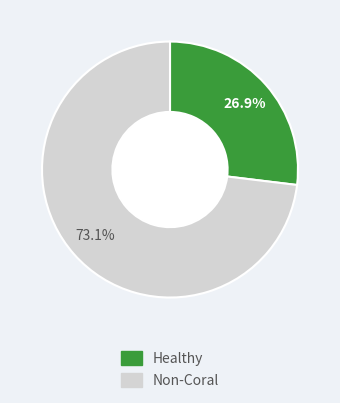

Rank the categories by value from highest to lowest.

Non-Coral, Healthy